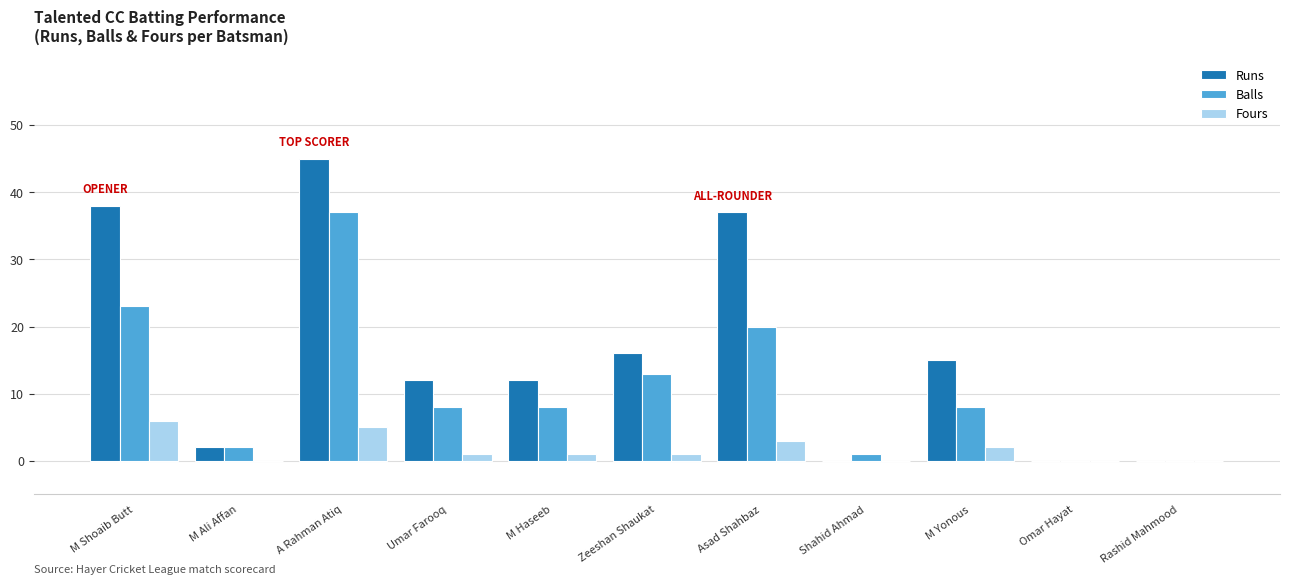

Is the value of Runs at M Yonous greater than the value of Balls at M Yonous?

Yes